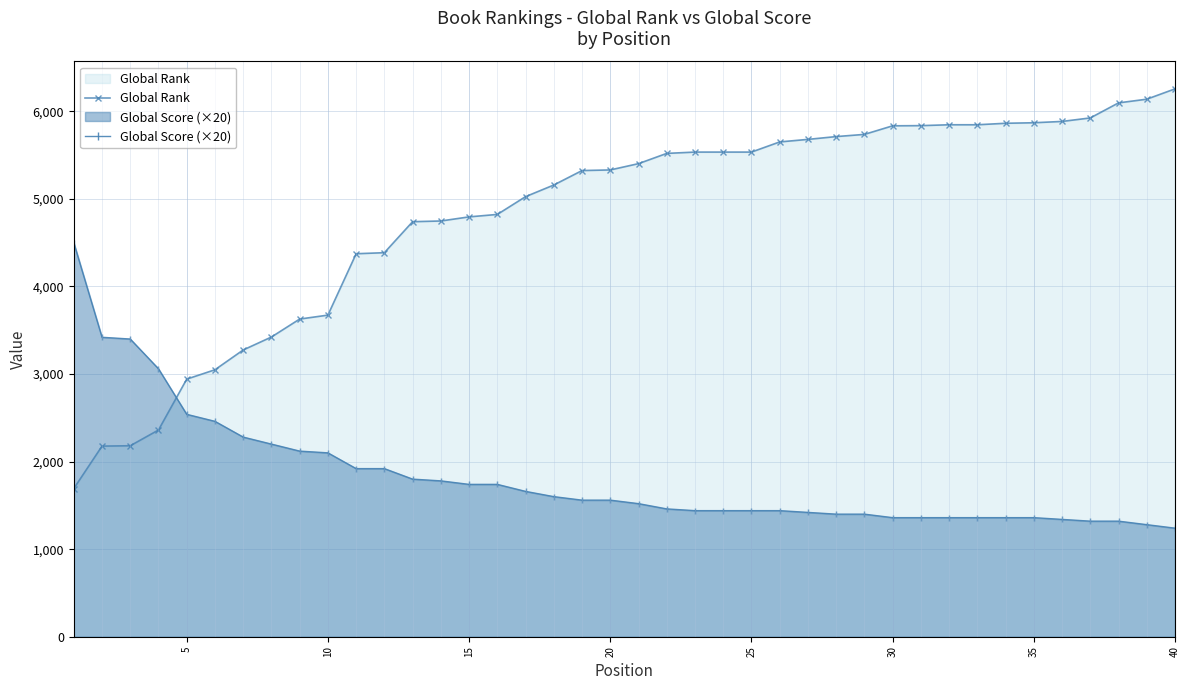

Rank the series by their average value, from highest to lowest.

Global Rank, Global Score (×20)